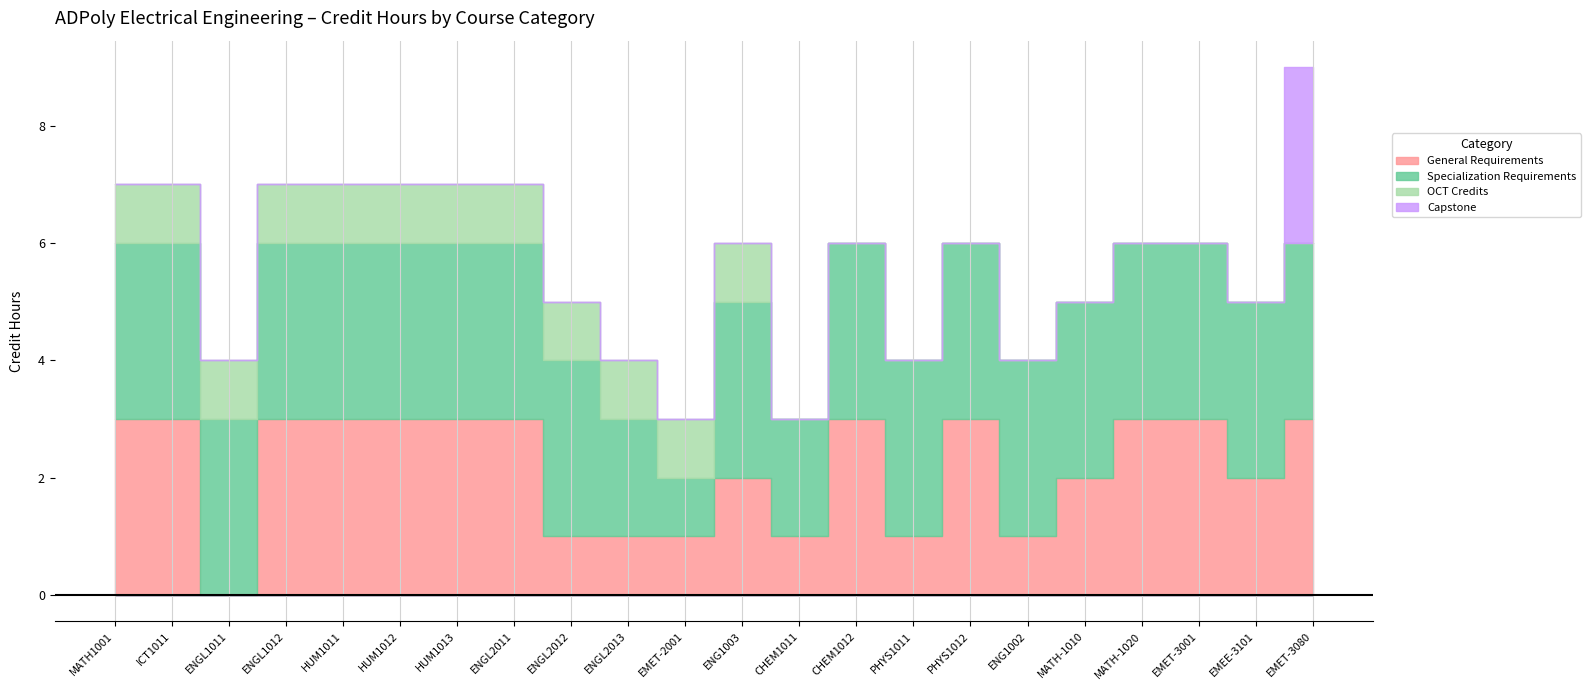

How many lines are shown in the chart?

4